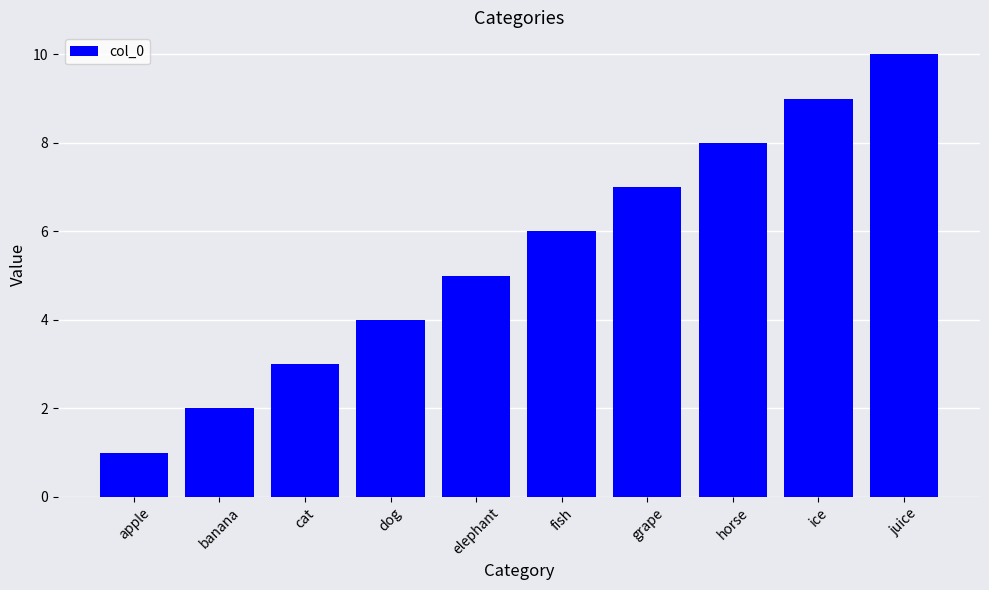

List the labels in order of value, smallest first.

apple, banana, cat, dog, elephant, fish, grape, horse, ice, juice